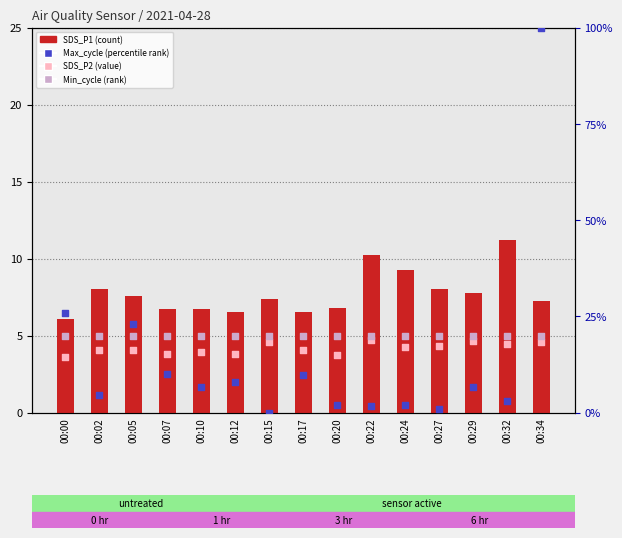

Which series has the largest total across all categories?

Max_cycle (percentile rank)